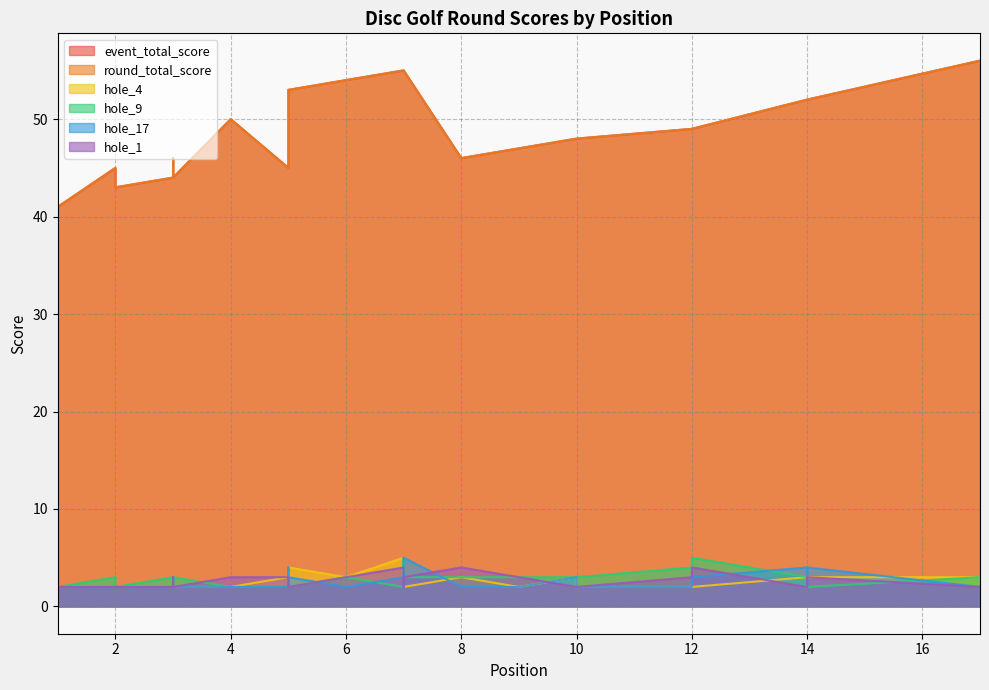

Which series ends up on top after the final intersection of hole_17 and hole_1?

hole_1